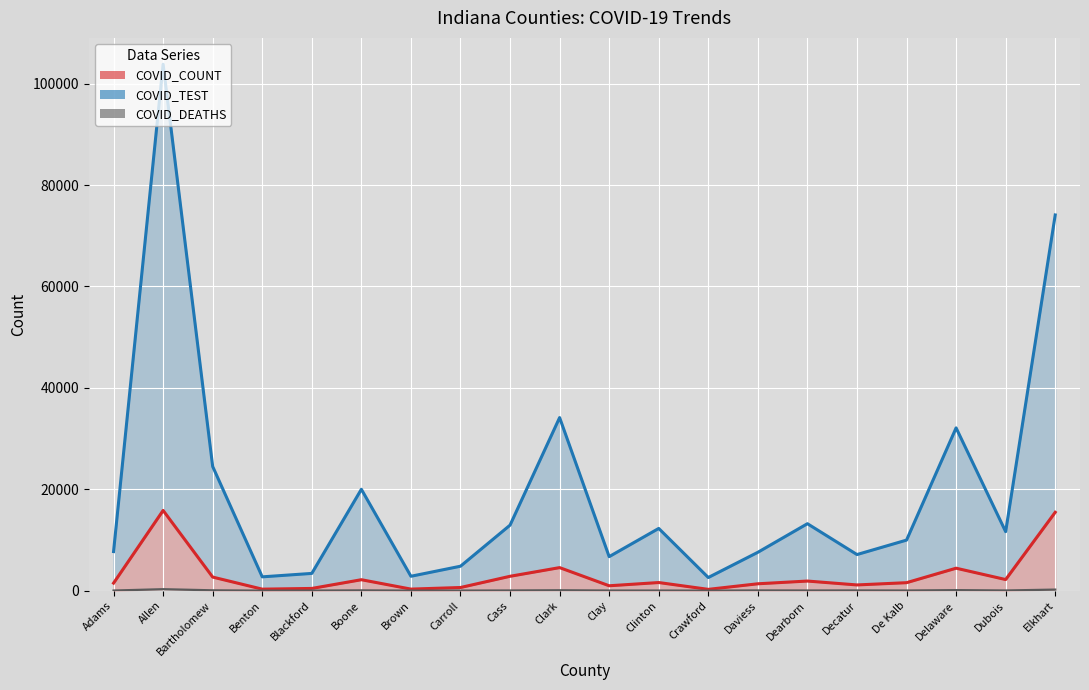

What is the sum of all COVID_DEATHS values?

1062